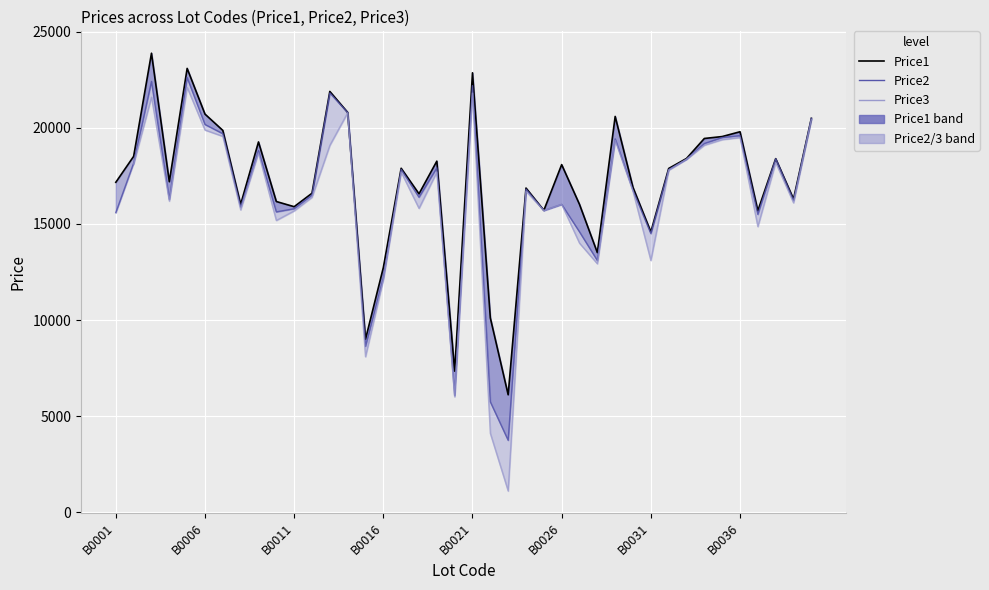

Count the number of categories in the chart.

40